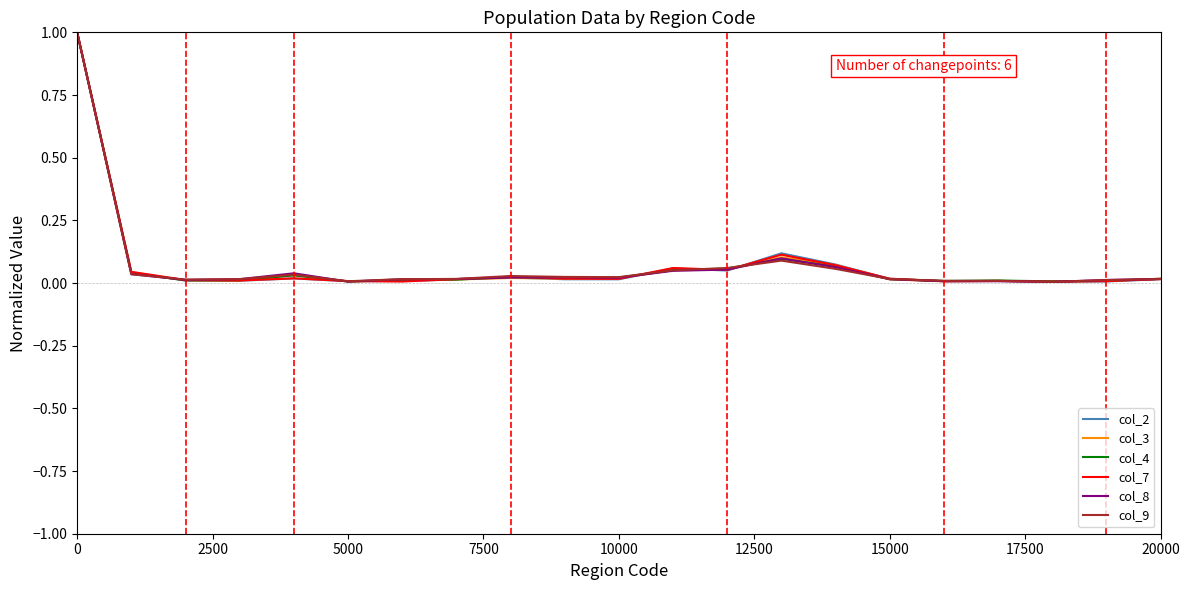

Is this an area chart (filled region under the line)?

No